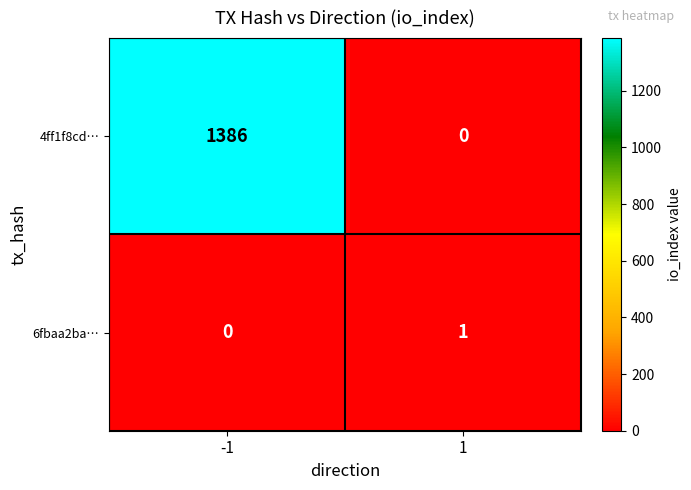

Reading right to left, transcribe all the data shown in this chart.

4ff1f8cd…: 0	1386
6fbaa2ba…: 1	0